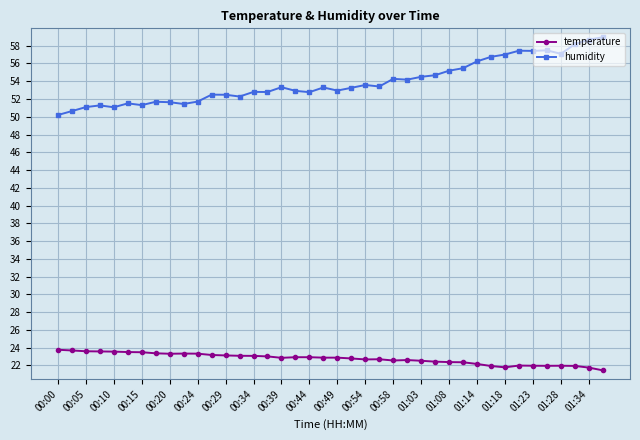

Which series has the widest spread of values?

humidity